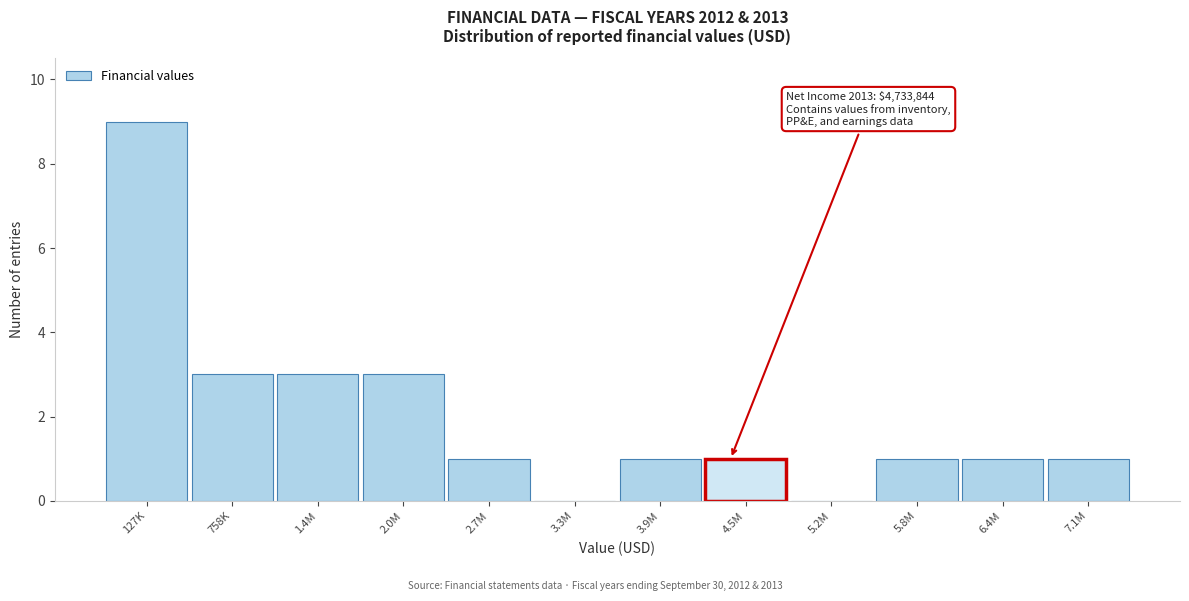

Reading left to right, transcribe all the data shown in this chart.

127K=9	758K=3	1.4M=3	2.0M=3	2.7M=1	3.3M=0	3.9M=1	4.5M=1	5.2M=0	5.8M=1	6.4M=1	7.1M=1